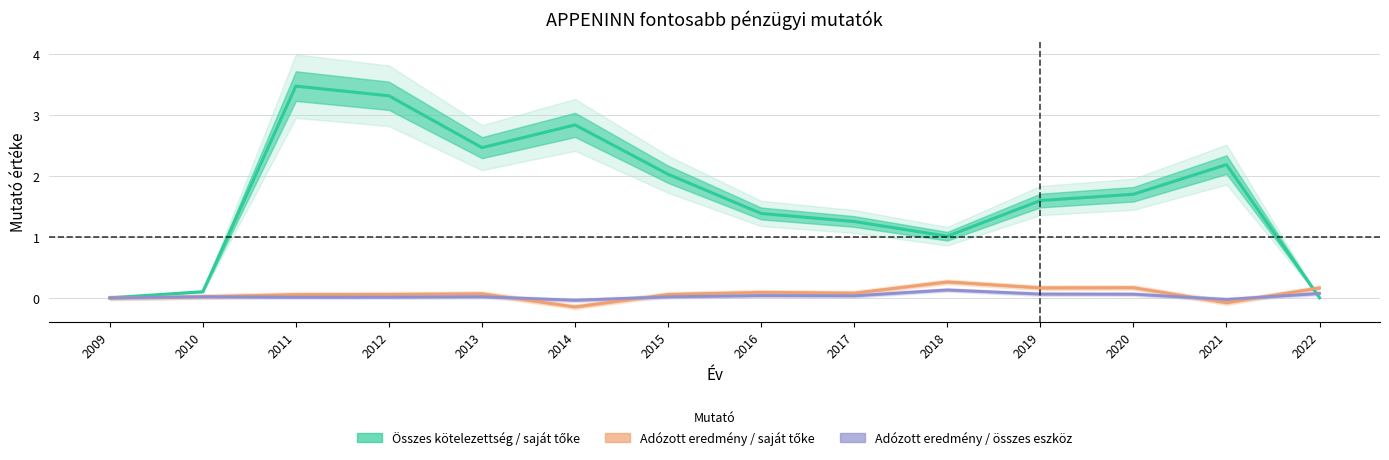

What is the approximate value of Összes kötelezettség / saját tőke at 2012?

3.3